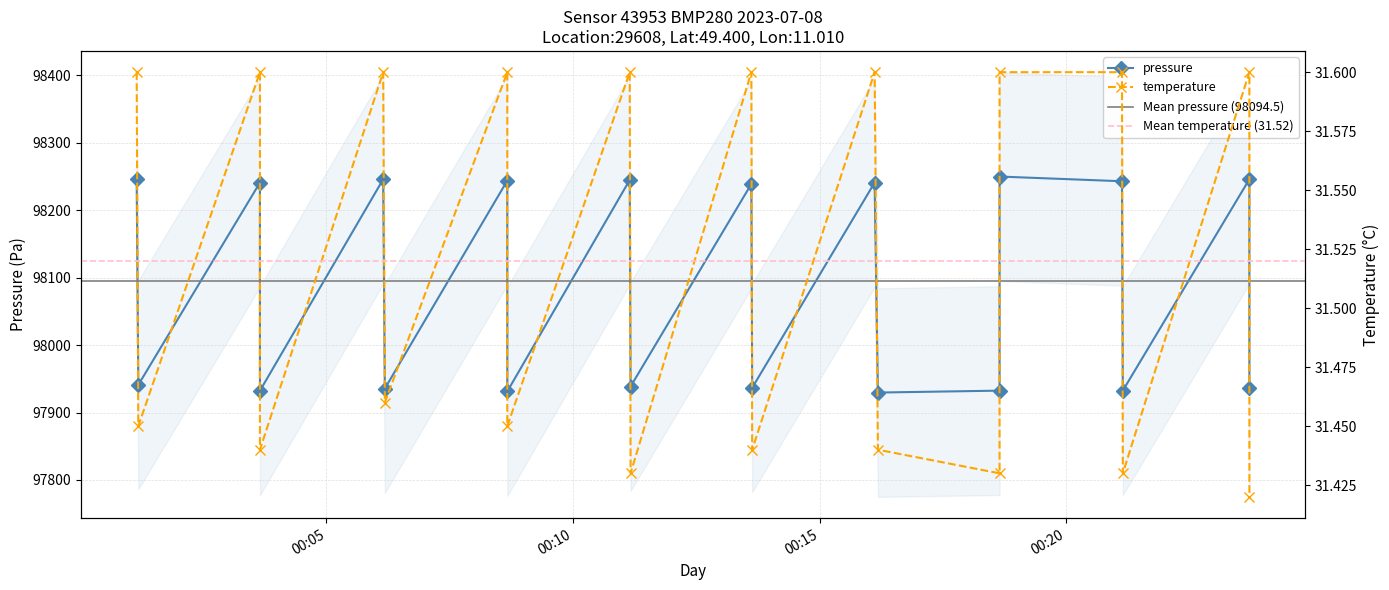

True or false: temperature and pressure cross at least once.

False